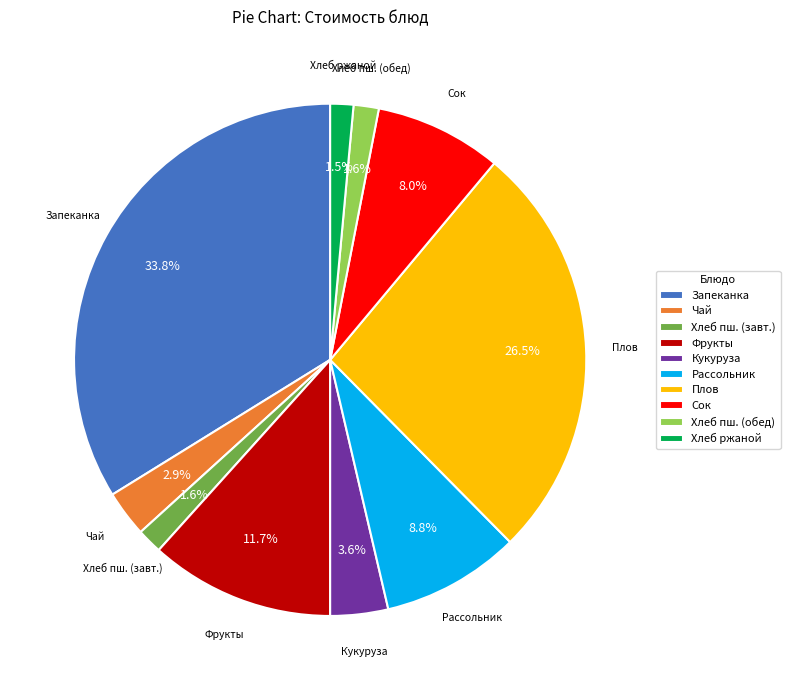

Does any single category account for the majority?

No